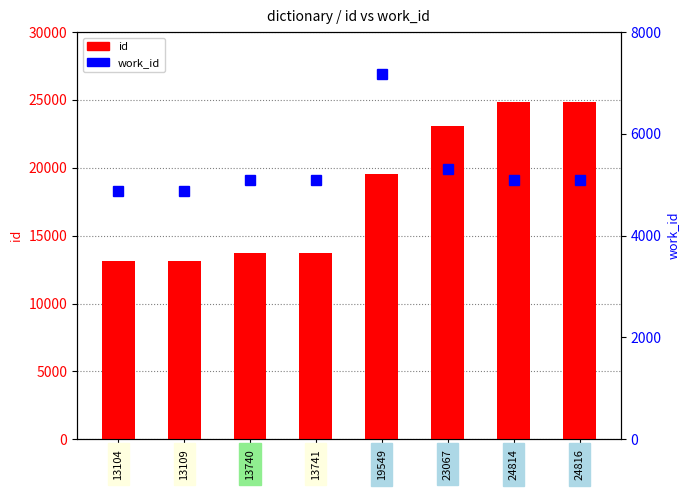

Are the bars horizontal?

No